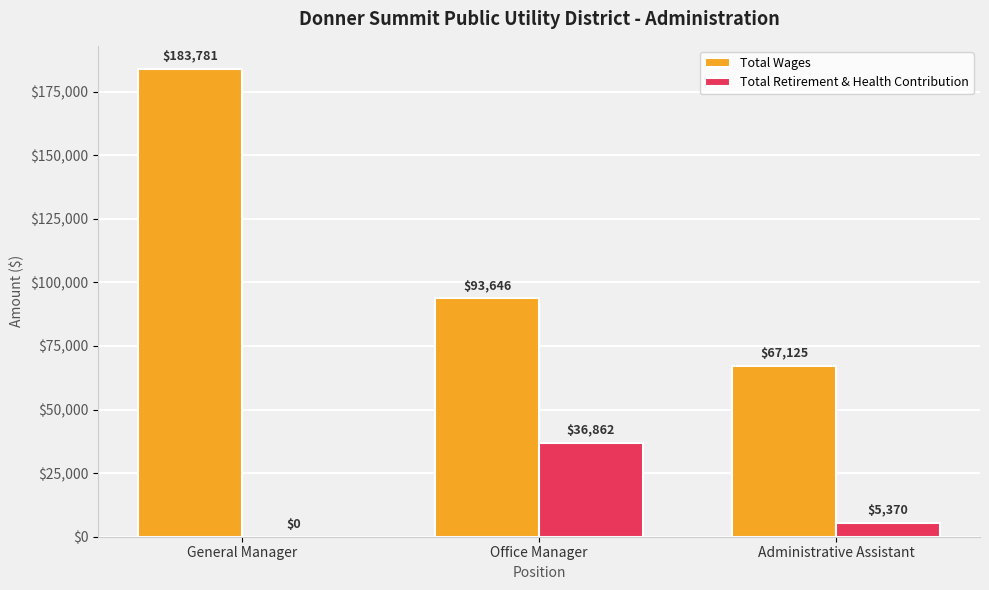

The Total Wages series shows 67125 at Administrative Assistant. True or false?

True